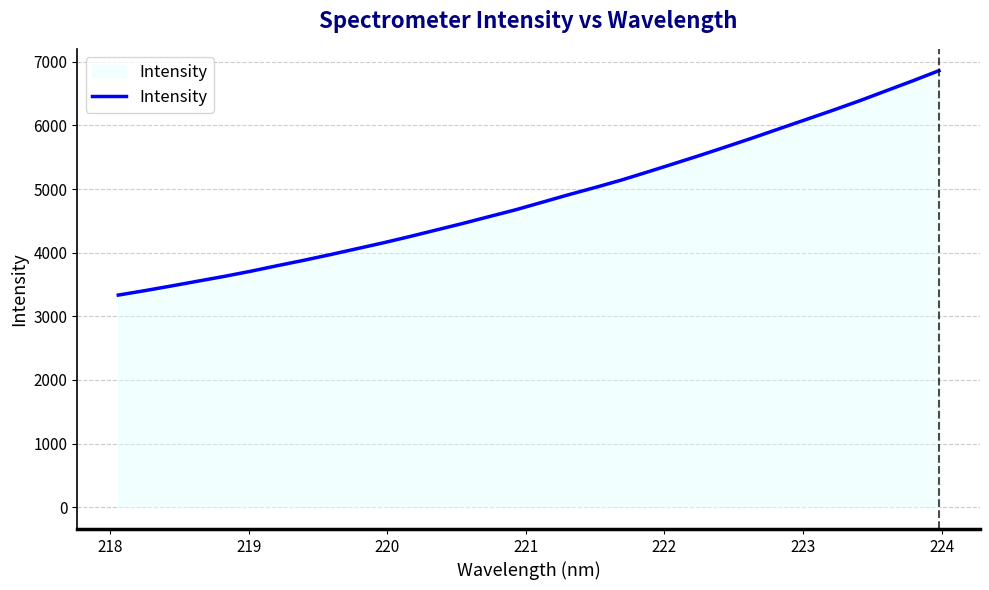

What is the minimum value shown in the chart?

3333.3